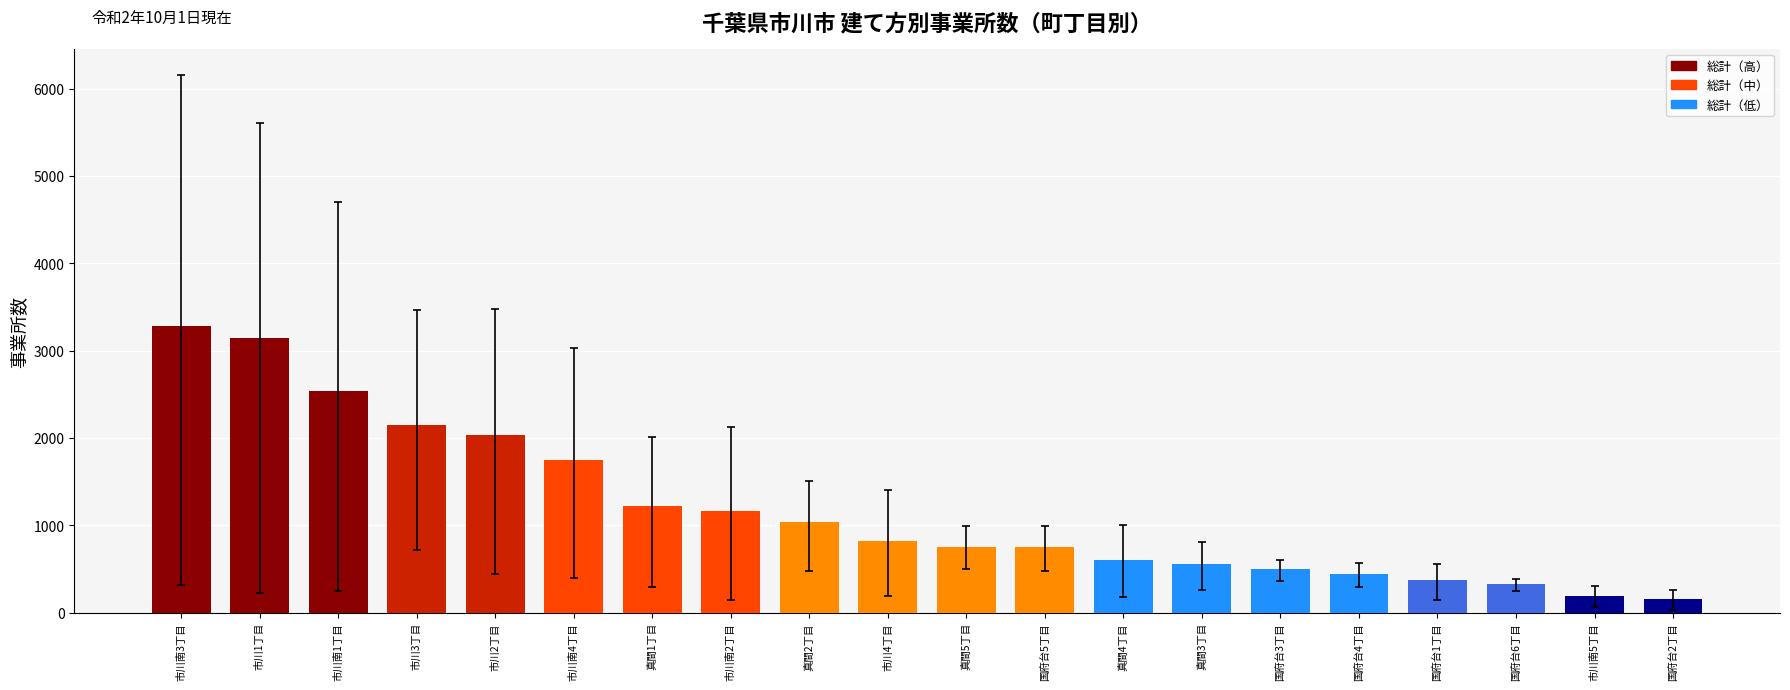

Count the number of data series in this chart.

1